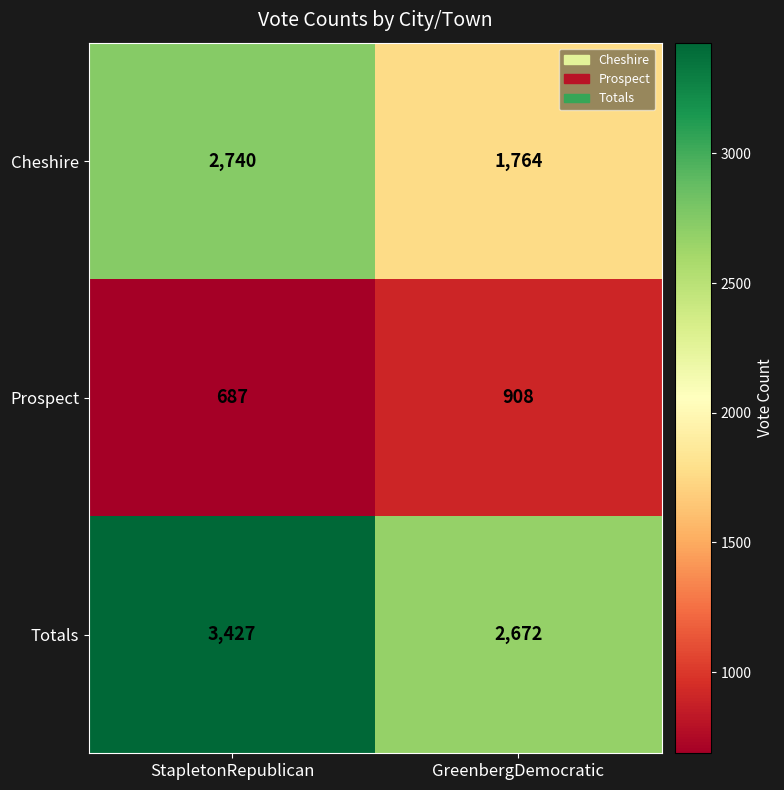

Between StapletonRepublican and GreenbergDemocratic, which series saw the biggest shift?

Cheshire